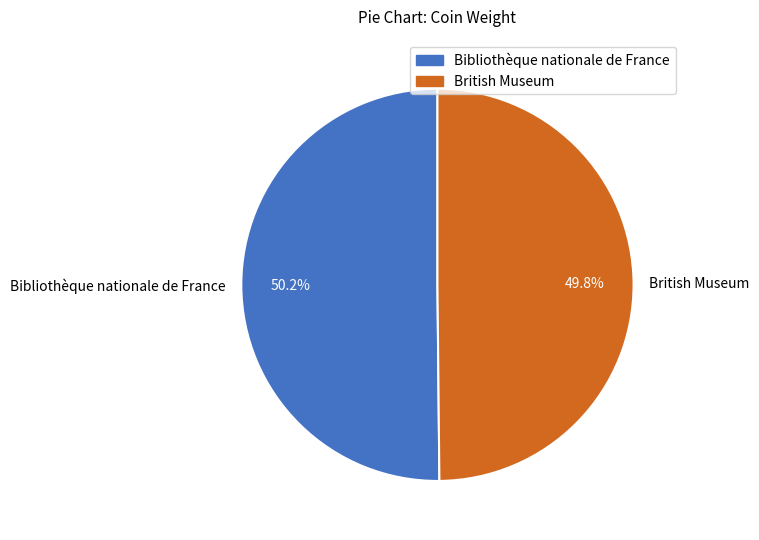

Approximately how many times larger is the value at British Museum compared to Bibliothèque nationale de France?

1.0